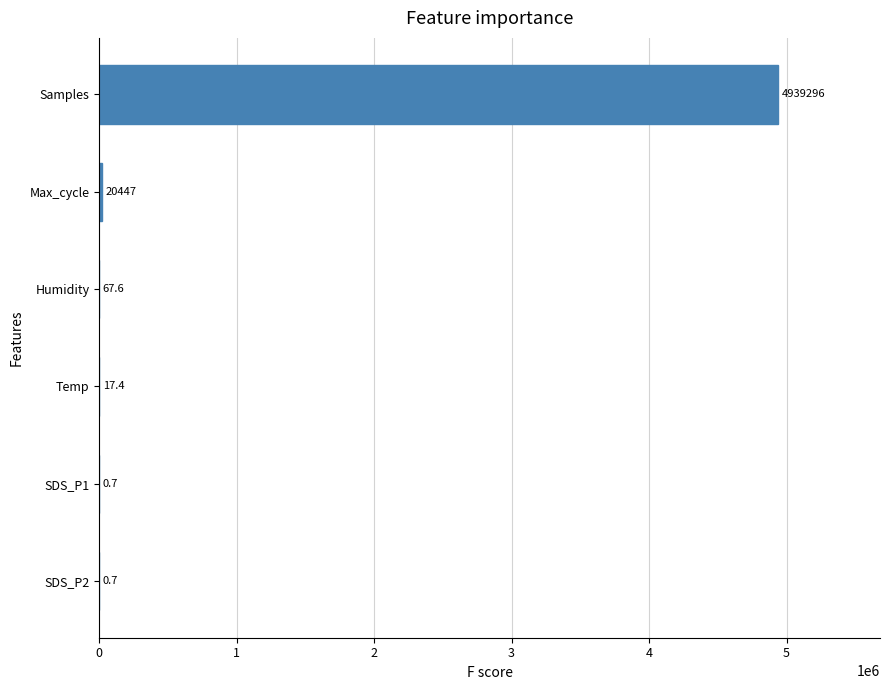

What is the greatest value displayed?

4939296.0